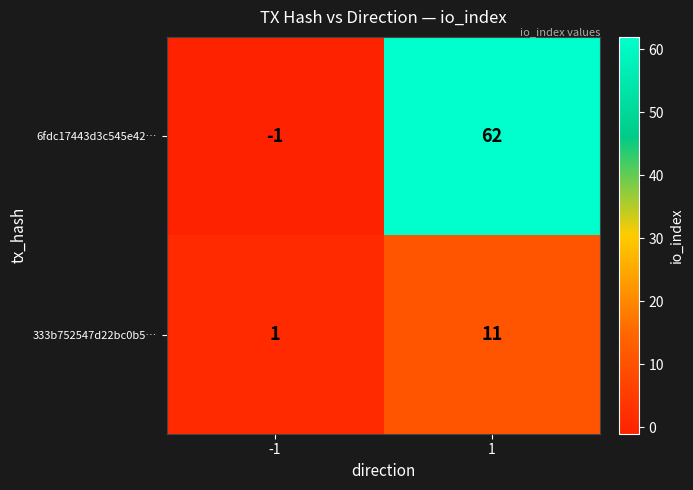

The value of 333b752547d22bc0b5… at -1 is 1. True or false?

True